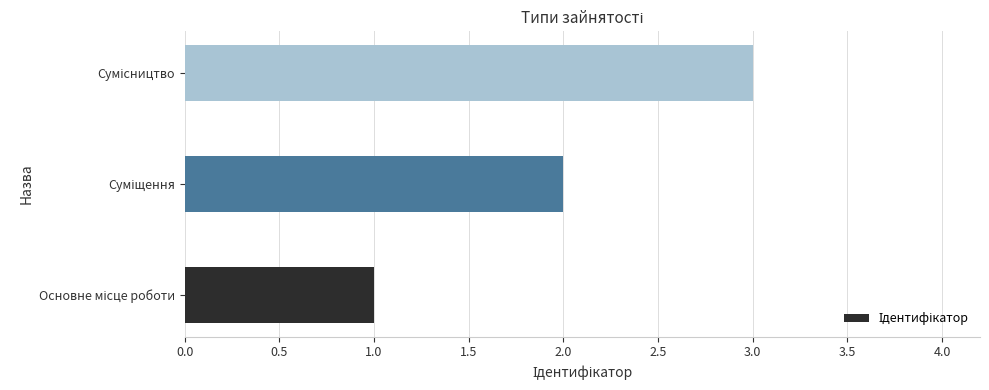

What is the greatest value displayed?

3